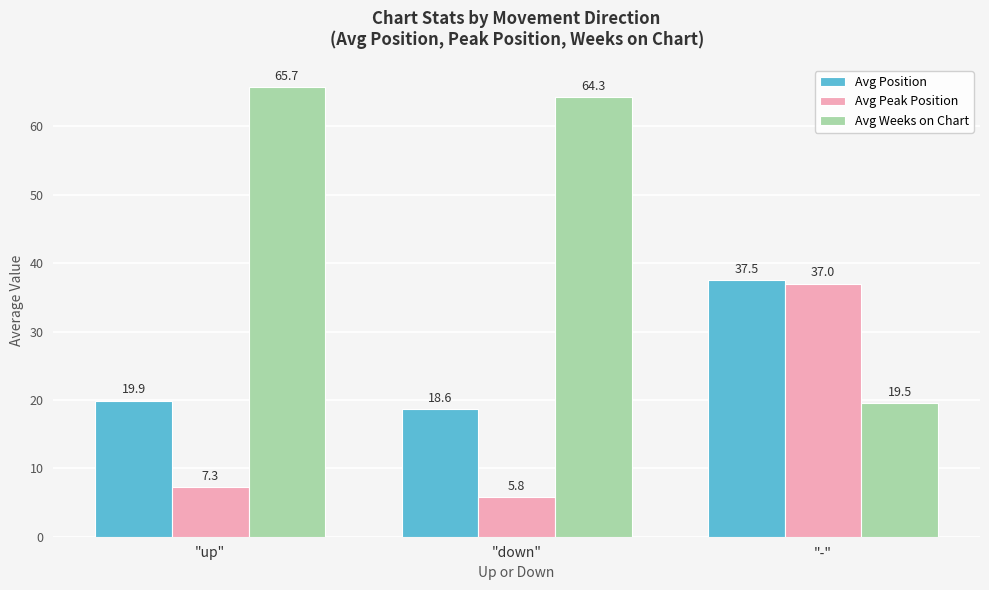

Read the Avg Position value at "up".

19.9